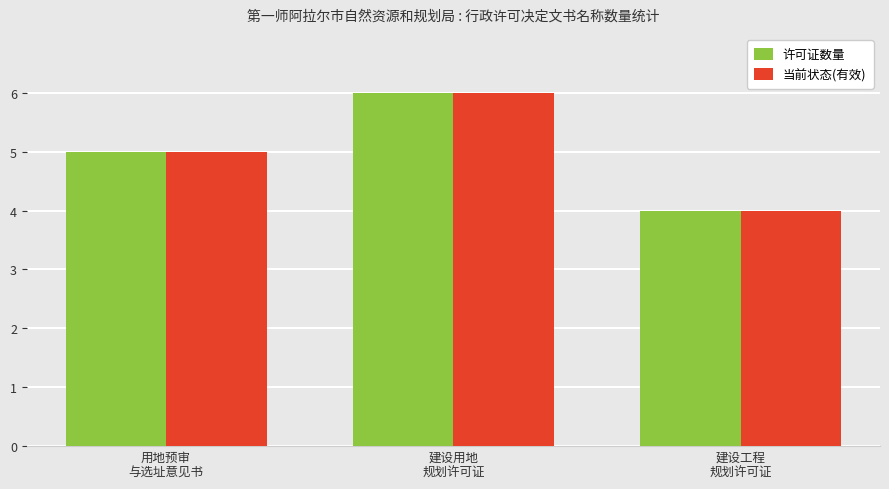

How many data points in 许可证数量 are less than 5?

1